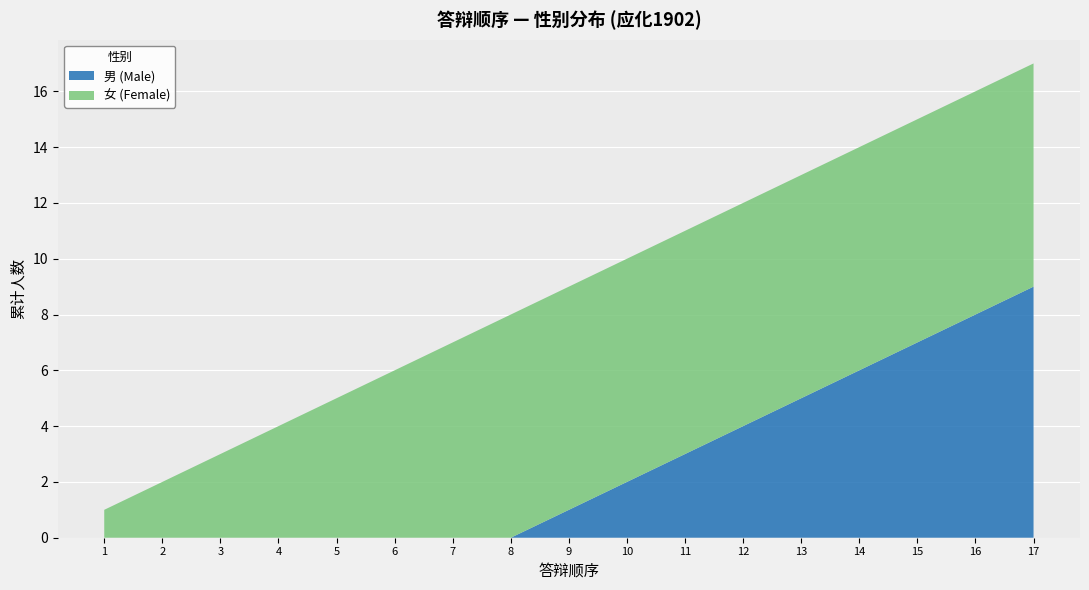

Which category has the highest value in the 男 (Male) series?

17